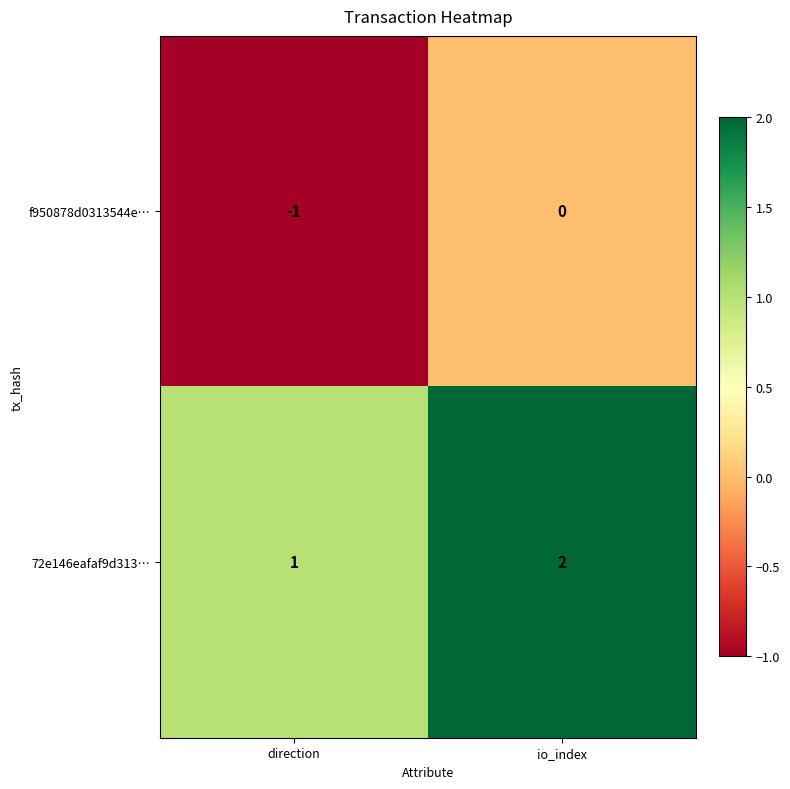

True or false: 72e146eafaf9d313… has a value of 0 at direction.

False